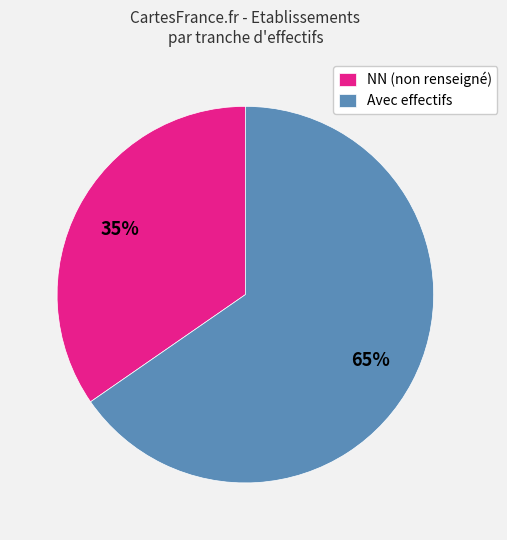

To the nearest percent, what portion does Avec effectifs represent?

65%